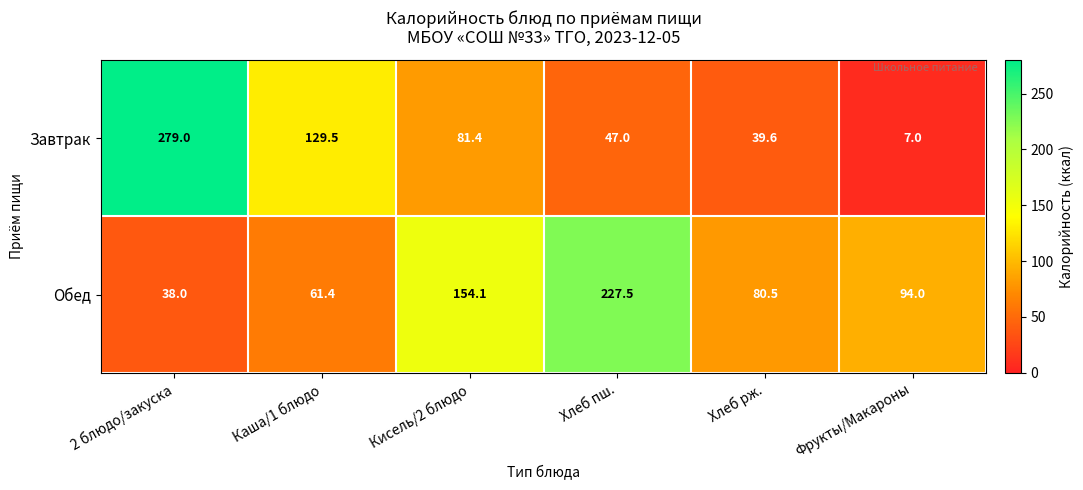

At which category is the sum across all series the highest?

2 блюдо/закуска